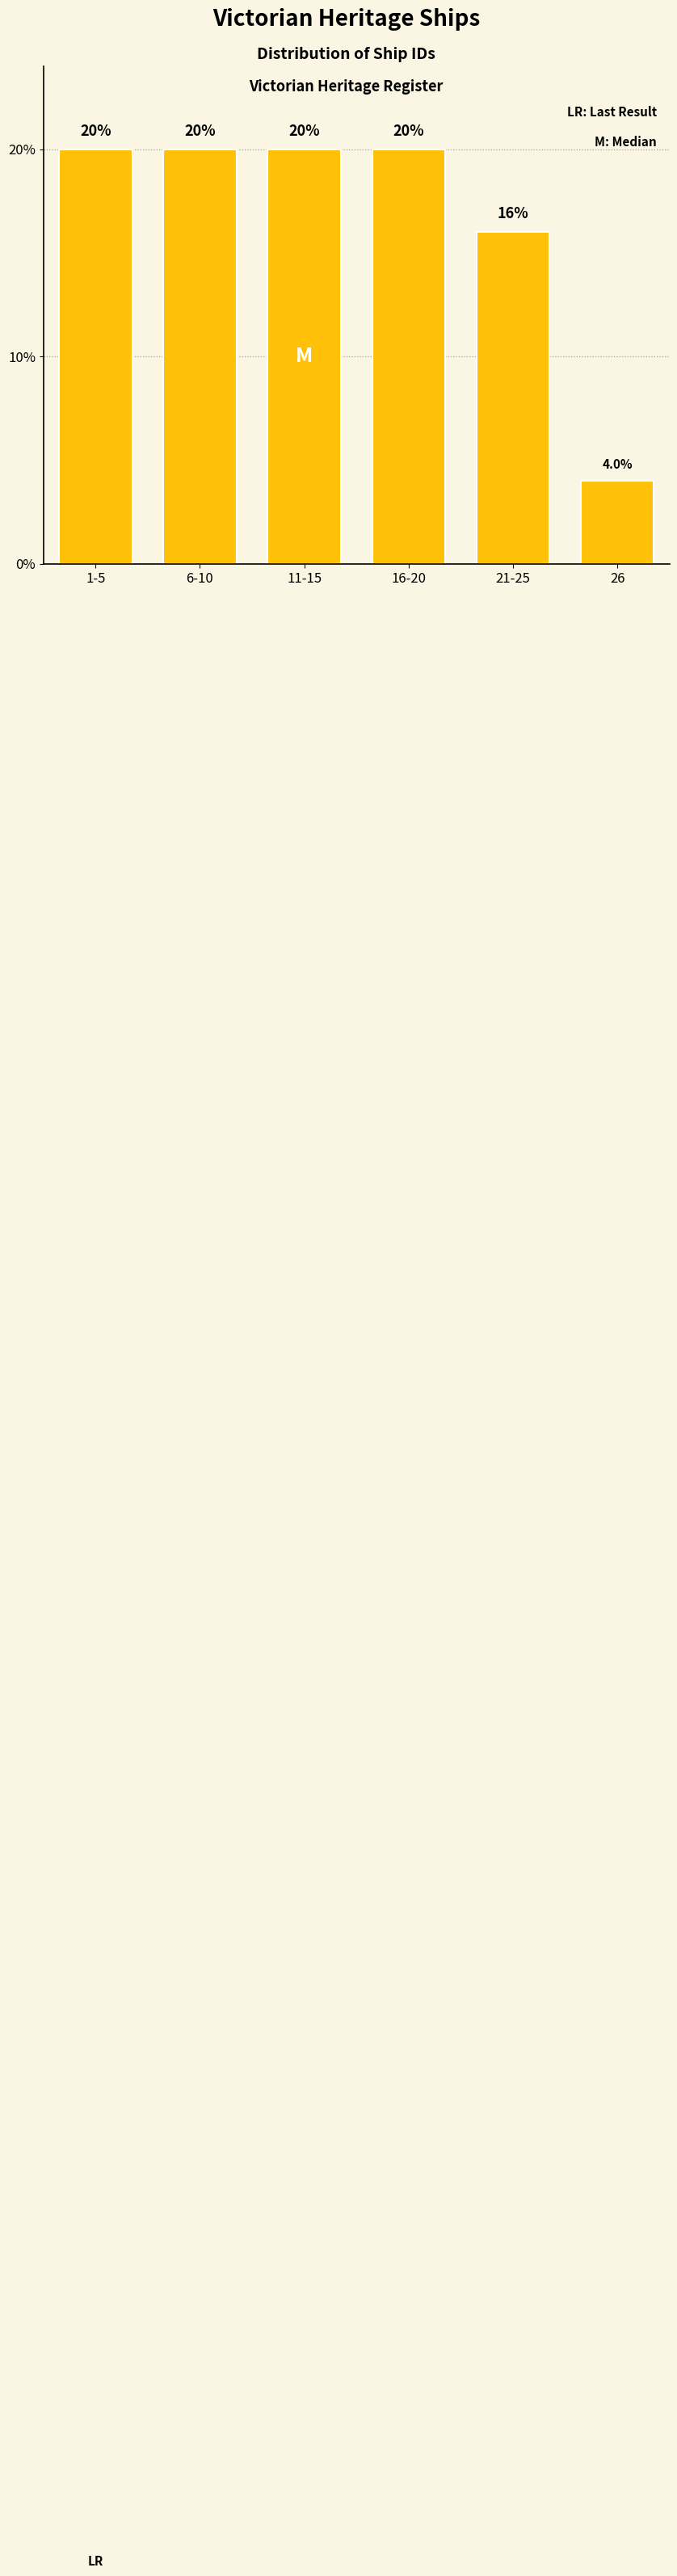

Reading right to left, transcribe all the data shown in this chart.

26=4	21-25=16	16-20=20	11-15=20	6-10=20	1-5=20